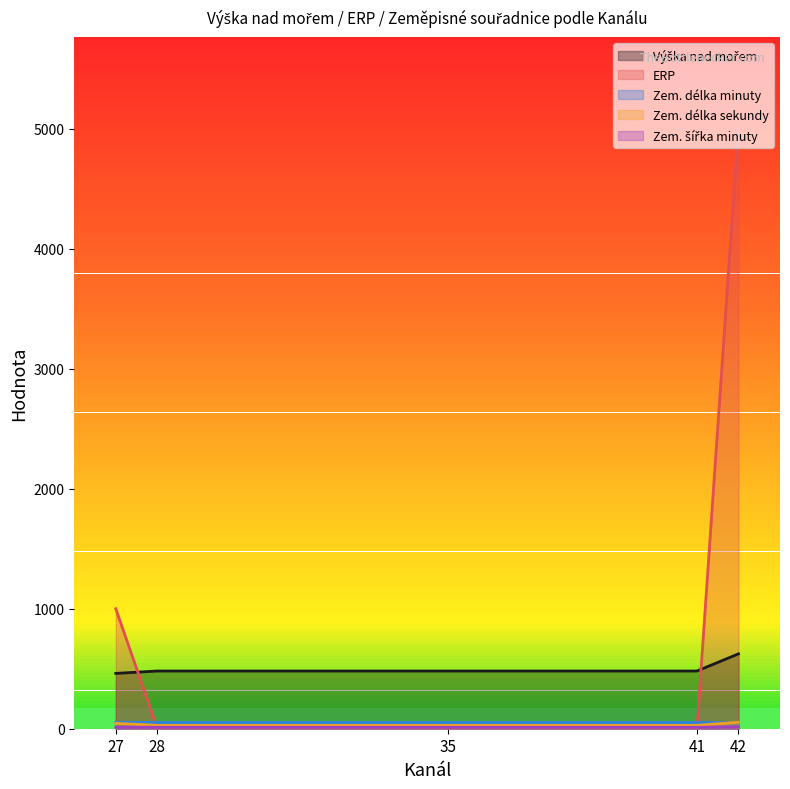

Which series has the largest total across all categories?

ERP